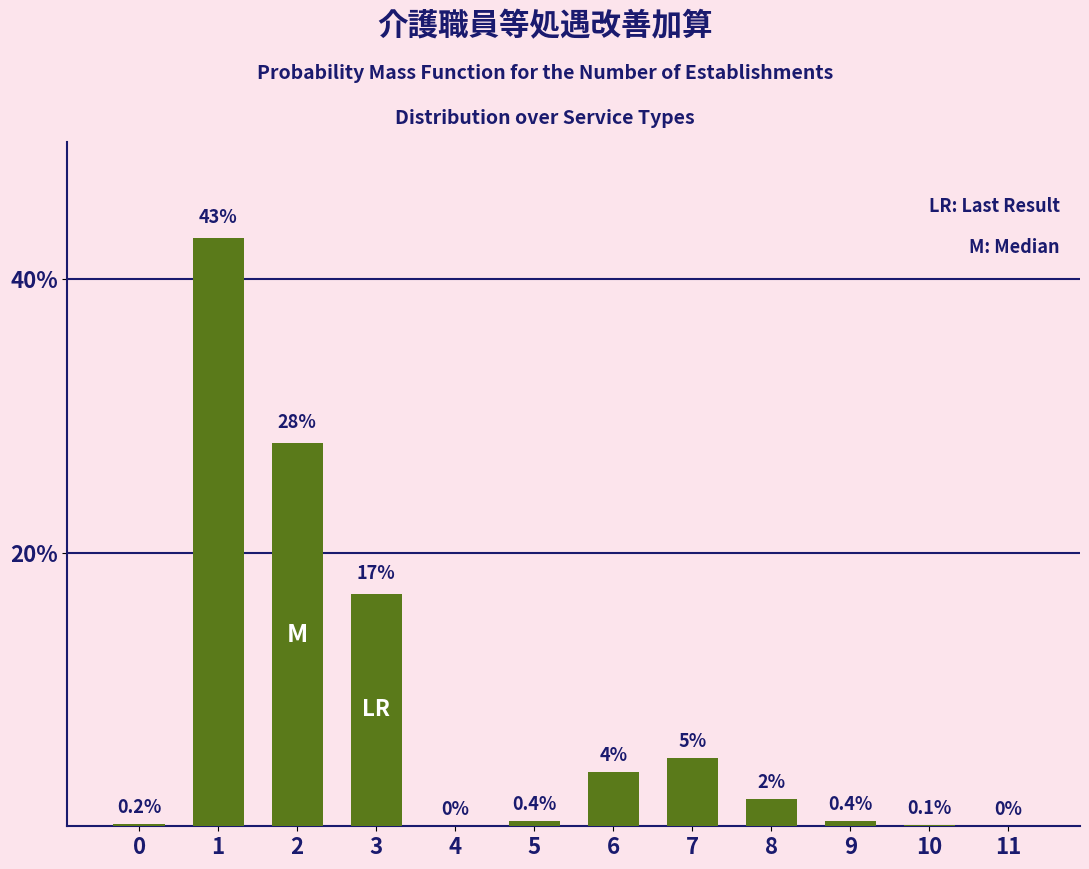

Reading left to right, what are all the values shown in this chart?

0=0.2	1=43.0	2=28.0	3=17.0	4=0.0	5=0.4	6=4.0	7=5.0	8=2.0	9=0.4	10=0.1	11=0.0